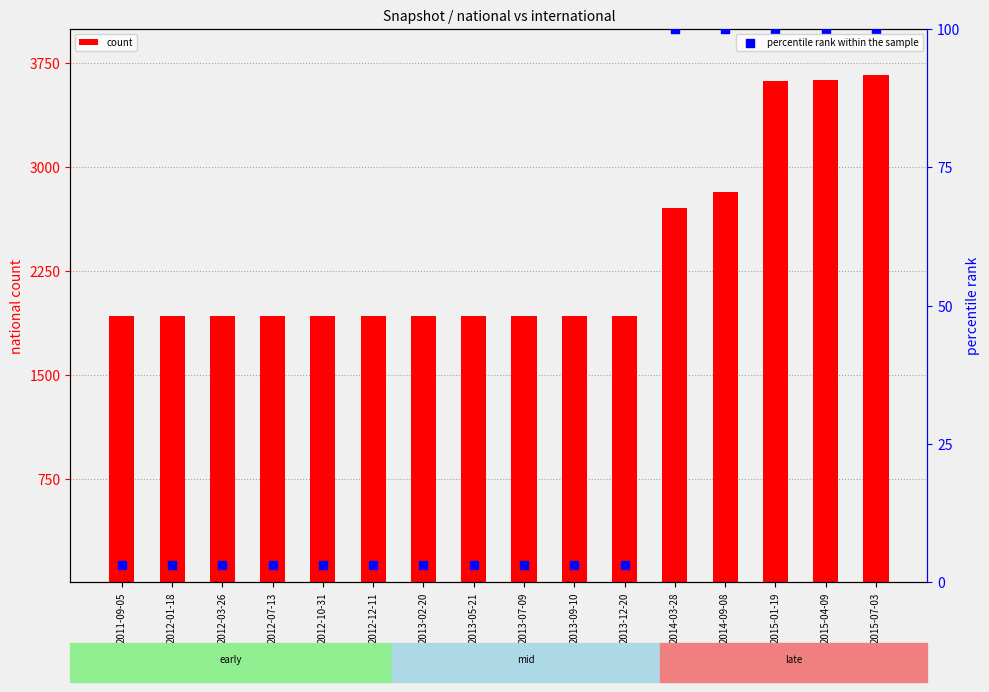

What is the total value across all series at 2011-09-05?

1928.1